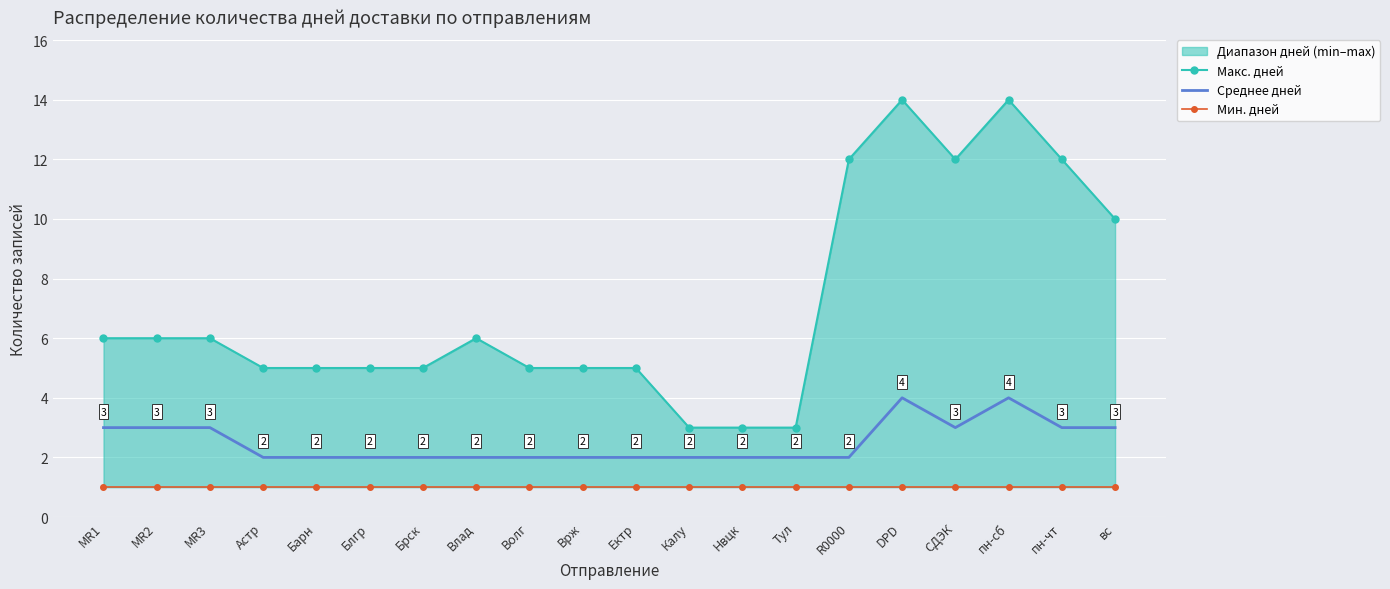

At which category does Макс. дней reach its first local valley?

СДЭК